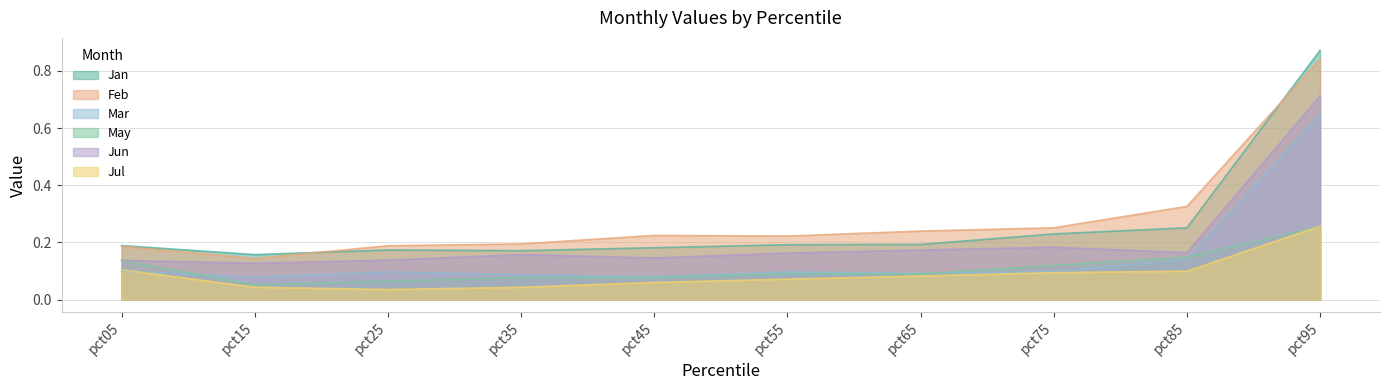

Reading left to right, what are all the values shown in this chart?

Jan: 0.2	0.2	0.2	0.2	0.2	0.2	0.2	0.2	0.3	0.9
Feb: 0.2	0.1	0.2	0.2	0.2	0.2	0.2	0.3	0.3	0.8
Mar: 0.1	0.1	0.1	0.1	0.1	0.1	0.1	0.1	0.1	0.6
May: 0.1	0.1	0.1	0.1	0.1	0.1	0.1	0.1	0.1	0.3
Jun: 0.1	0.1	0.1	0.2	0.1	0.2	0.2	0.2	0.2	0.7
Jul: 0.1	0.0	0.0	0.0	0.1	0.1	0.1	0.1	0.1	0.3